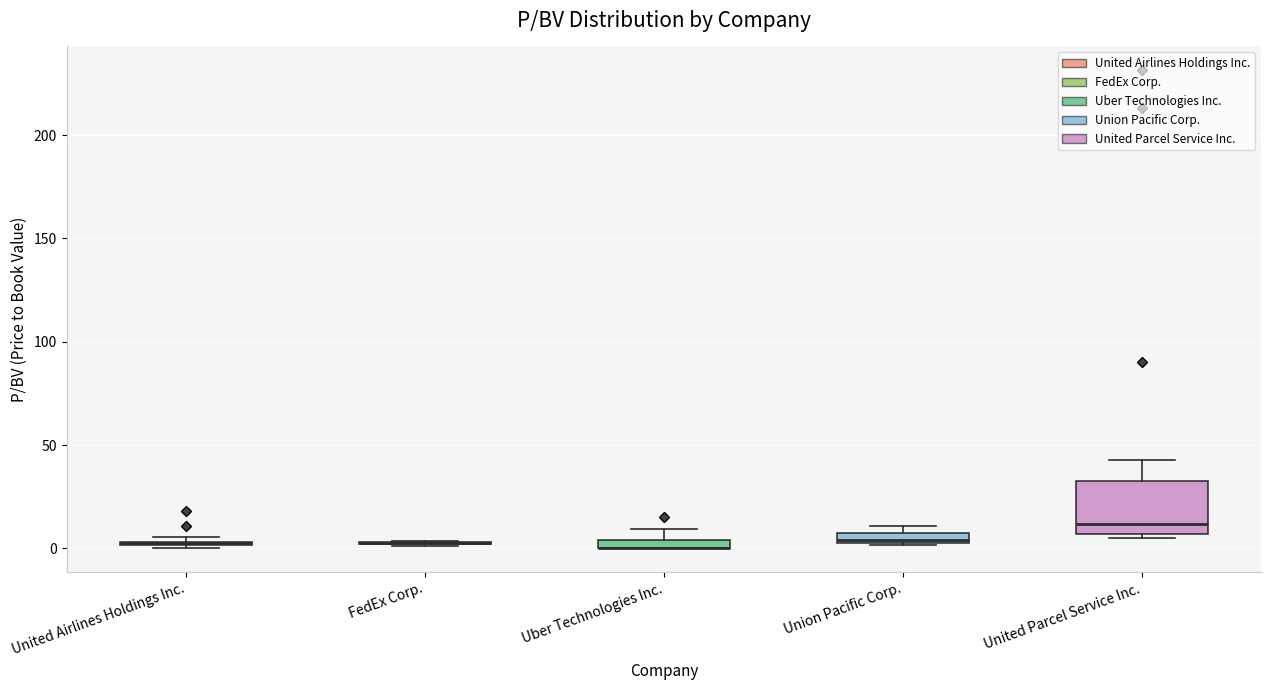

Where is the upper edge of the box for United Airlines Holdings Inc. on the y-axis? The values are not printed on the chart, so give them approximately, as read against the axis.

5